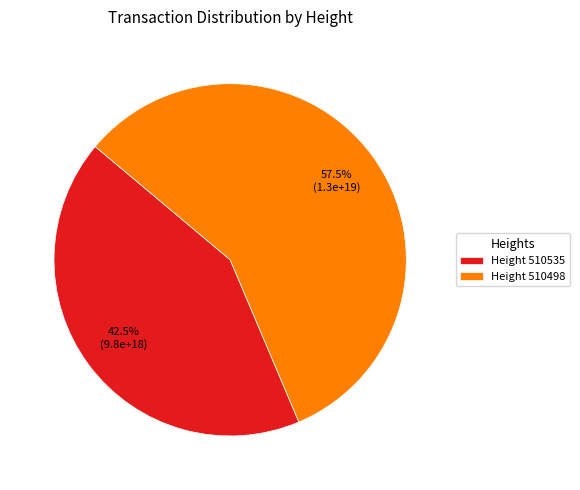

What is the ratio of the value at Height 510498 to the value at Height 510535?

1.4